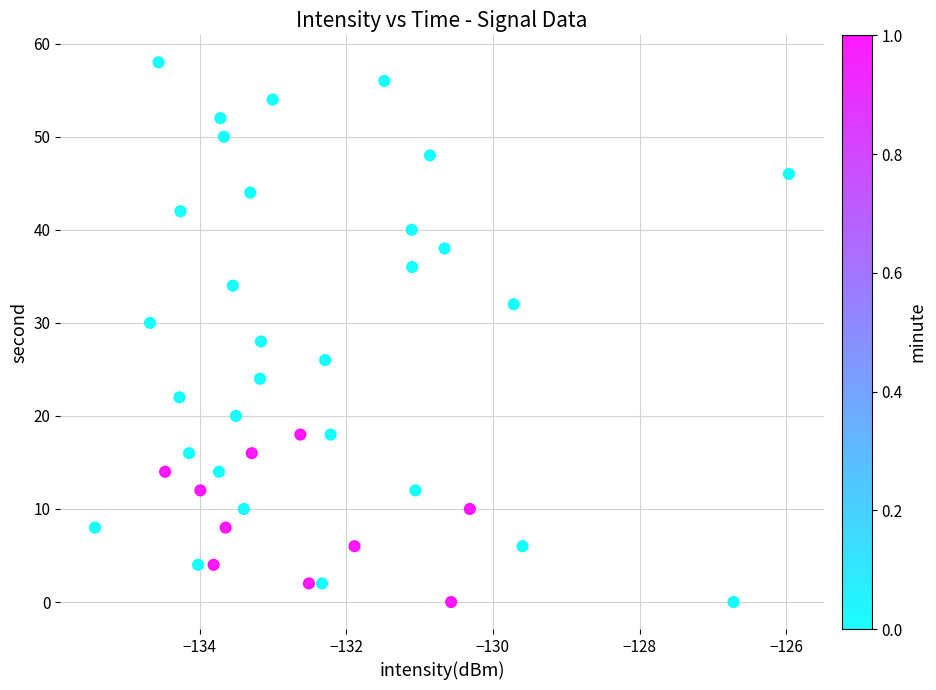

What is the range of Y values (max minus min)?

58